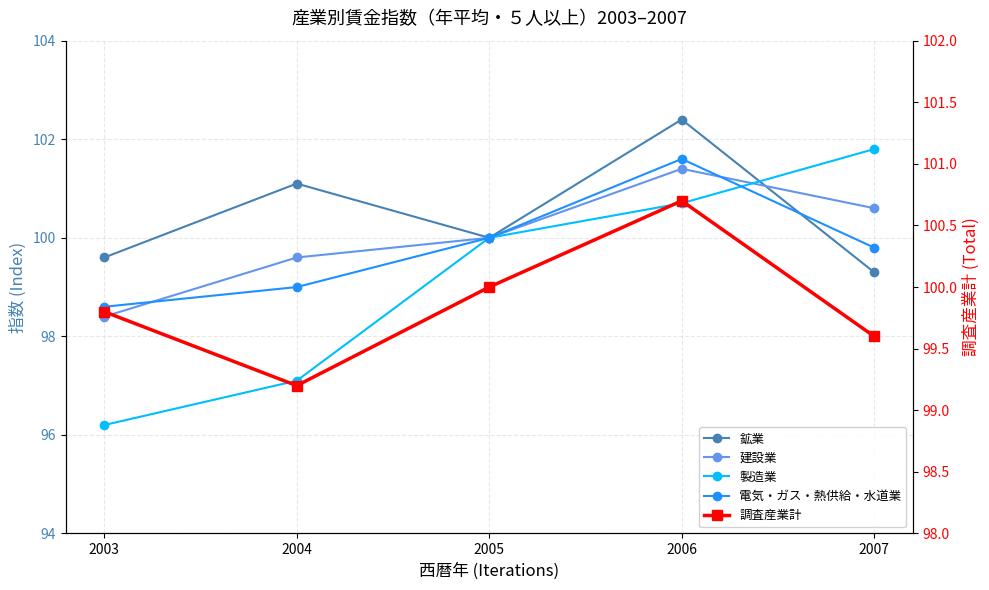

What are all the series names shown in the legend?

鉱業, 建設業, 製造業, 電気・ガス・熱供給・水道業, 調査産業計